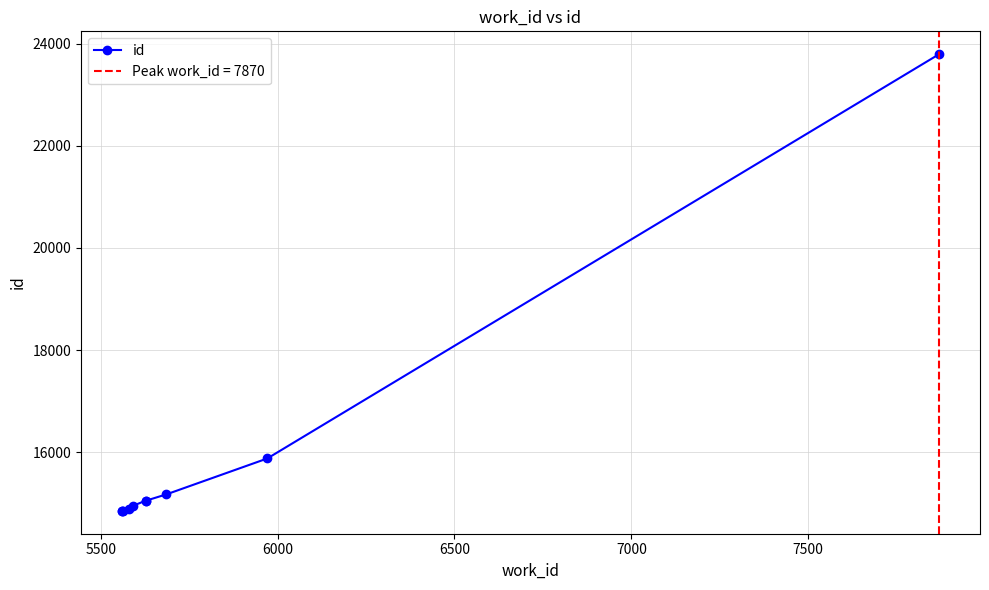

What is the value of the id point at the 4th from the left?

14899